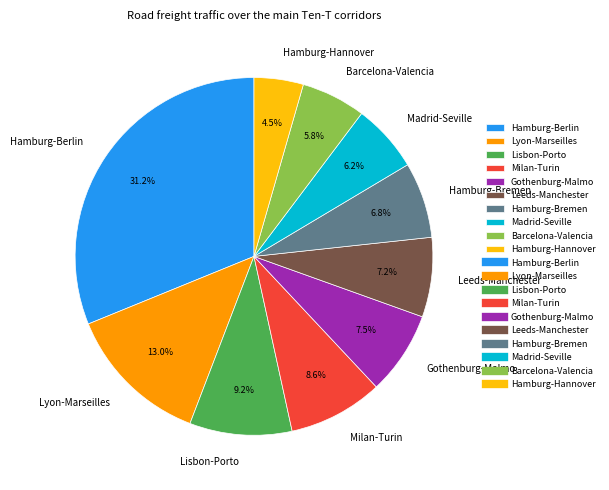

To the nearest percent, what is the average slice percentage?

10%